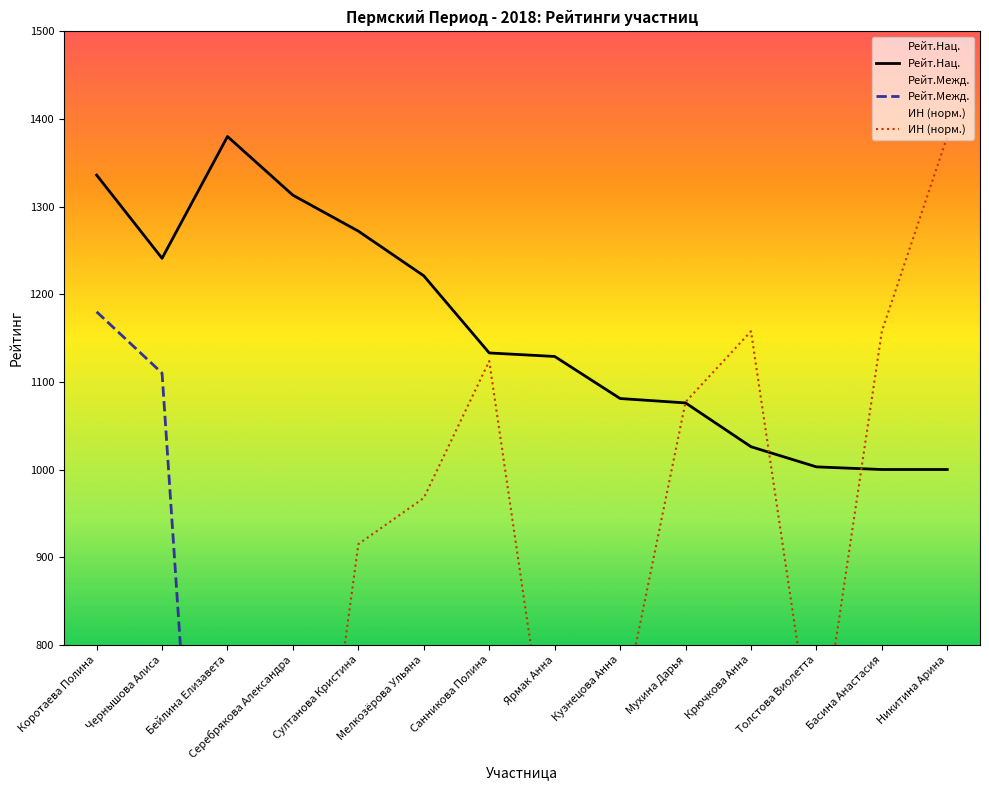

Rank the series by their maximum value, from highest to lowest.

Рейт.Нац., ИН (норм.), Рейт.Межд.